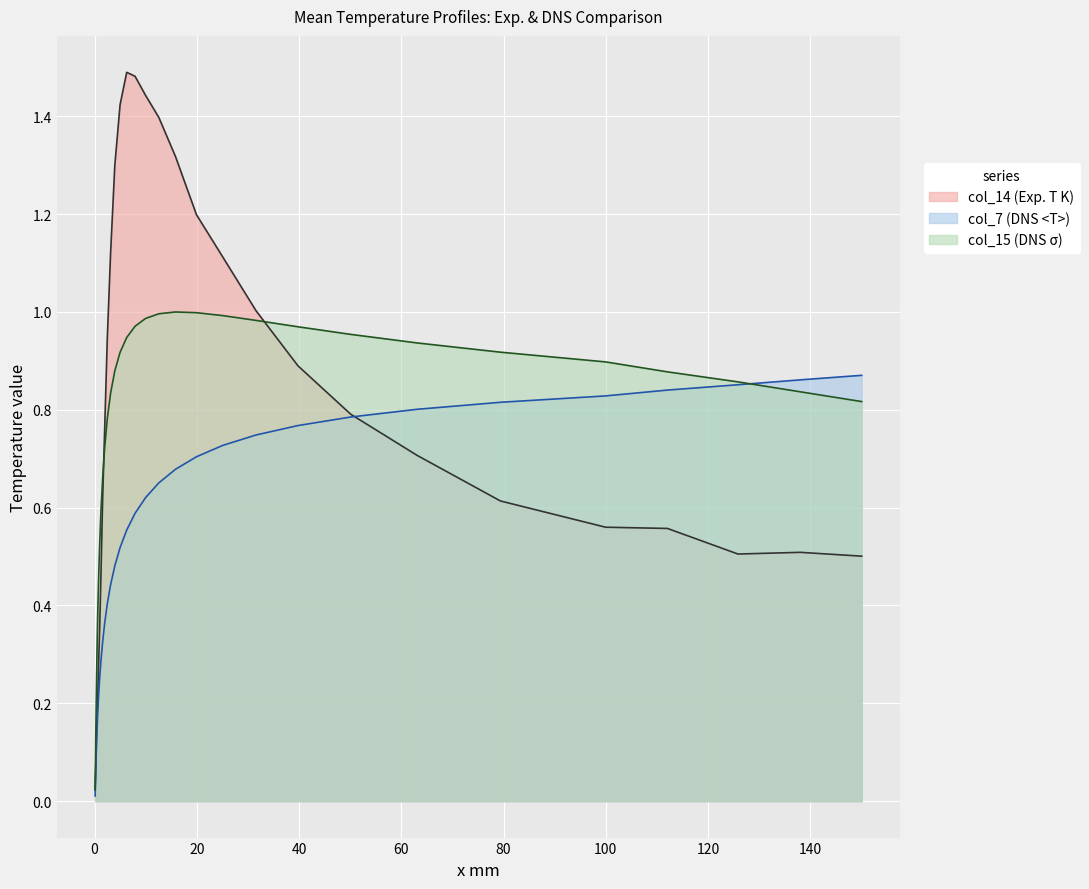

What are all the series names shown in the legend?

col_14 (Exp. T K), col_7 (DNS <T>), col_15 (DNS σ)